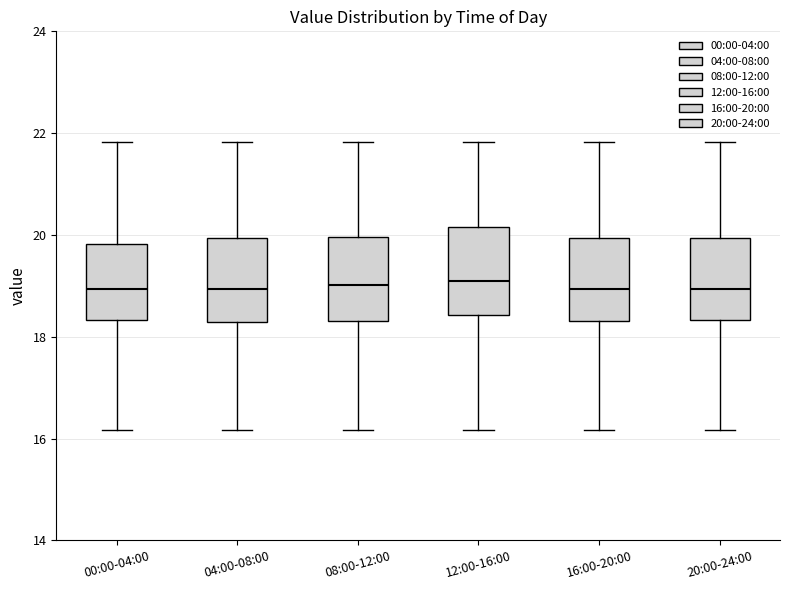

Reading left to right, transcribe this box plot: for each box, give where its median line is, the range the box spans, and where its two whiskers end, as read against the y-axis. The values are not printed on the chart, so give them approximately, as read against the axis.

00:00-04:00: median 19.0, box 18.4 to 19.8, whiskers 16.2 to 21.8
04:00-08:00: median 19.0, box 18.2 to 20.0, whiskers 16.2 to 21.8
08:00-12:00: median 19.0, box 18.4 to 20.0, whiskers 16.2 to 21.8
12:00-16:00: median 19.2, box 18.4 to 20.2, whiskers 16.2 to 21.8
16:00-20:00: median 19.0, box 18.4 to 20.0, whiskers 16.2 to 21.8
20:00-24:00: median 19.0, box 18.4 to 20.0, whiskers 16.2 to 21.8